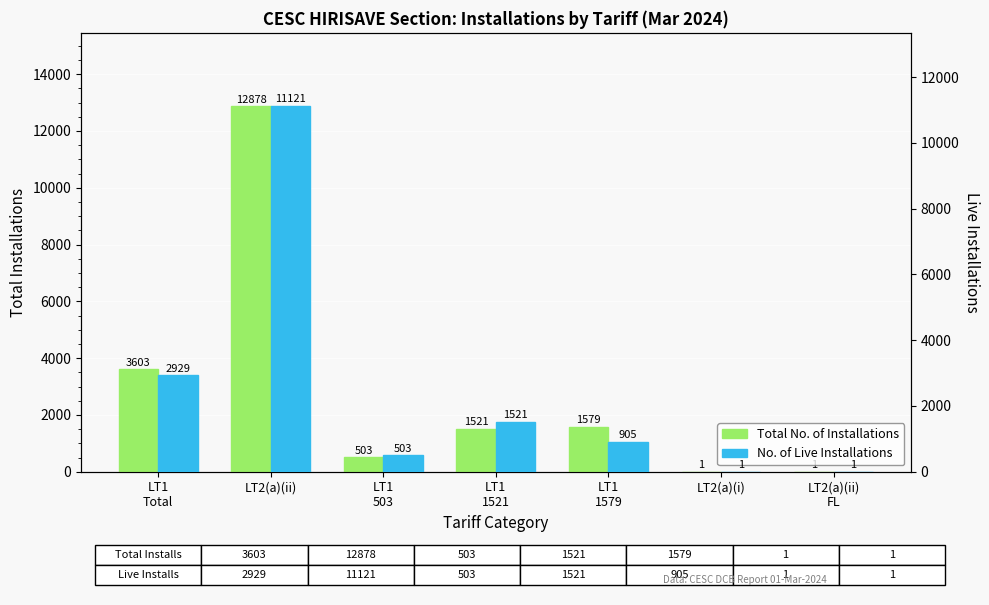

Read the No. of Live Installations value at LT1
1521, to the nearest 100.

1500